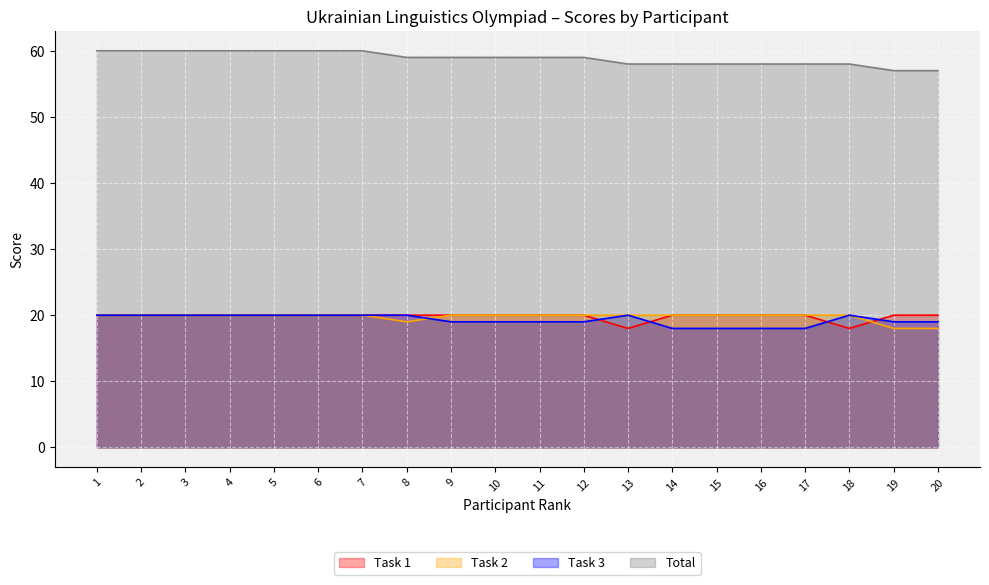

Reading left to right, what are all the values shown in this chart?

Task 1: 1=20	2=20	3=20	4=20	5=20	6=20	7=20	8=20	9=20	10=20	11=20	12=20	13=18	14=20	15=20	16=20	17=20	18=18	19=20	20=20
Task 2: 1=20	2=20	3=20	4=20	5=20	6=20	7=20	8=19	9=20	10=20	11=20	12=20	13=20	14=20	15=20	16=20	17=20	18=20	19=18	20=18
Task 3: 1=20	2=20	3=20	4=20	5=20	6=20	7=20	8=20	9=19	10=19	11=19	12=19	13=20	14=18	15=18	16=18	17=18	18=20	19=19	20=19
Total: 1=60	2=60	3=60	4=60	5=60	6=60	7=60	8=59	9=59	10=59	11=59	12=59	13=58	14=58	15=58	16=58	17=58	18=58	19=57	20=57